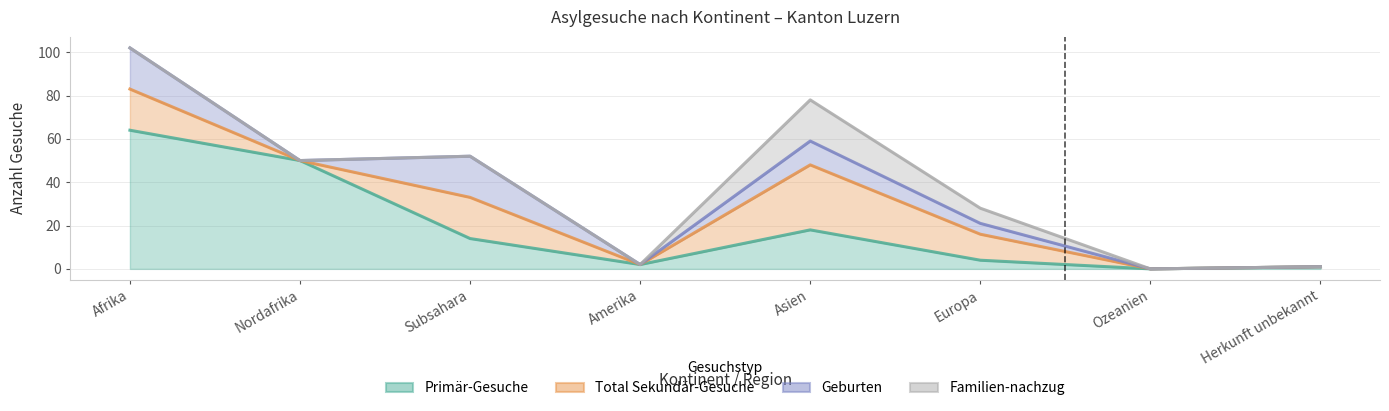

What is the difference between the highest and lowest values at Amerika?

2